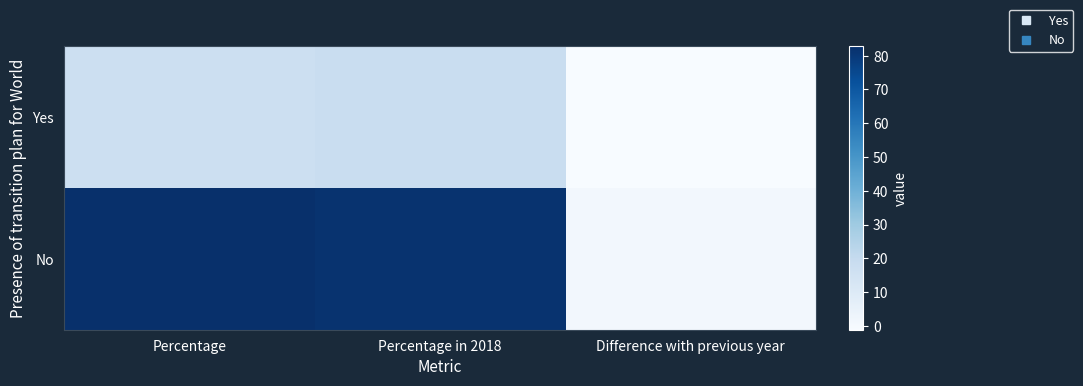

At which category does the chart reach its peak across all series?

Percentage